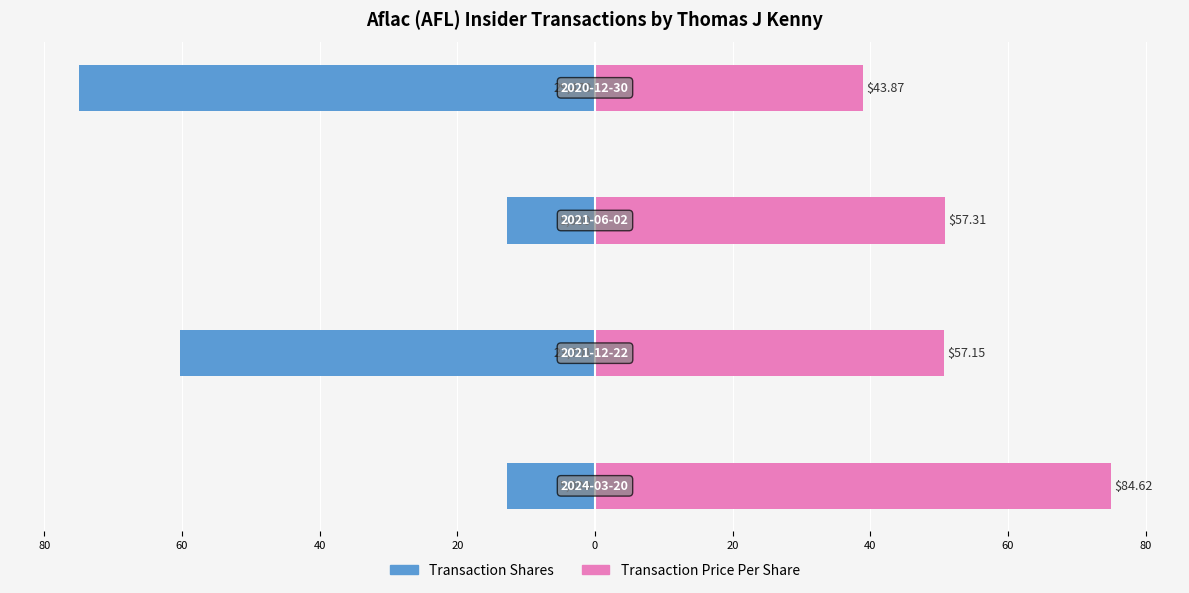

List the series in order of their peak value, lowest first.

Transaction Shares, Transaction Price Per Share